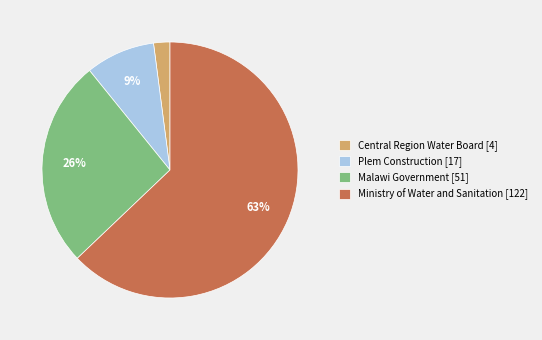

Do Central Region Water Board [4] and Malawi Government [51] together represent more than half of the pie?

No